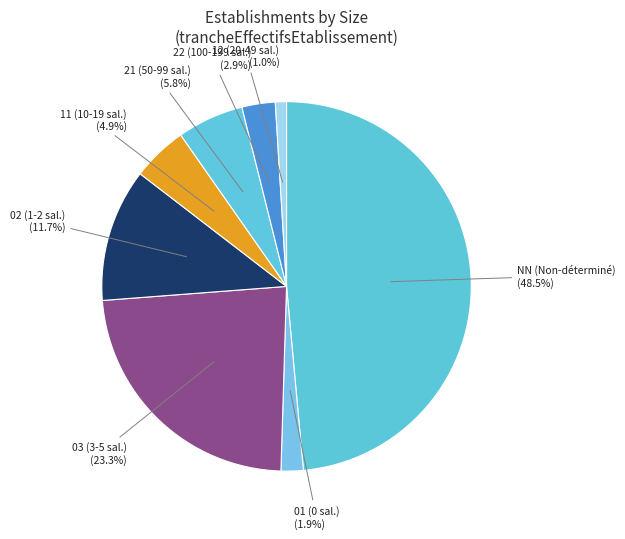

How many segments does this pie chart have?

8